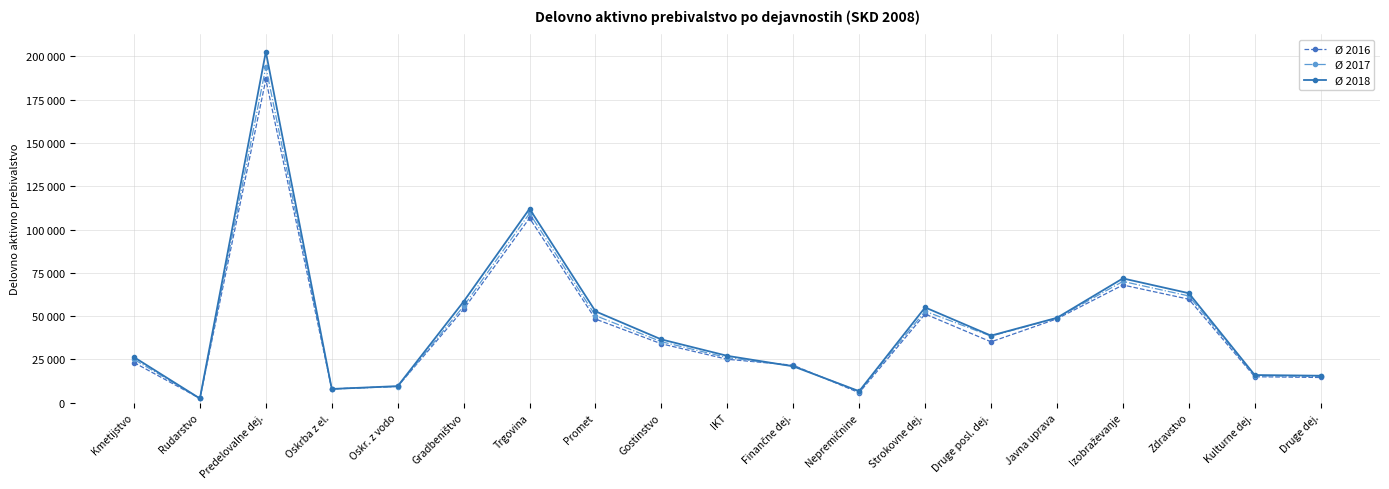

At how many categories does at least one series exceed 183709?

1